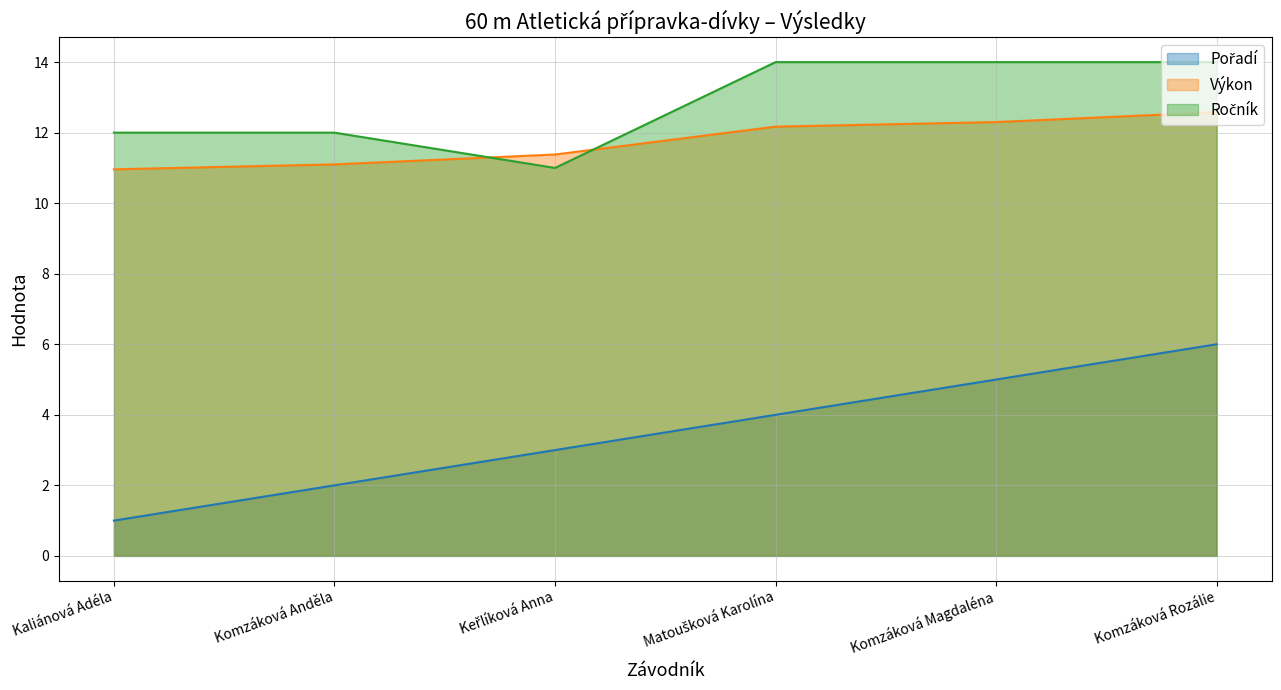

Reading right to left, list all the values displayed in this chart.

Pořadí: Komzáková Rozálie=6.0	Komzáková Magdaléna=5.0	Matoušková Karolína=4.0	Keřlíková Anna=3.0	Komzáková Anděla=2.0	Kaliánová Adéla=1.0
Výkon: Komzáková Rozálie=12.6	Komzáková Magdaléna=12.3	Matoušková Karolína=12.2	Keřlíková Anna=11.4	Komzáková Anděla=11.1	Kaliánová Adéla=11.0
Ročník: Komzáková Rozálie=14.0	Komzáková Magdaléna=14.0	Matoušková Karolína=14.0	Keřlíková Anna=11.0	Komzáková Anděla=12.0	Kaliánová Adéla=12.0